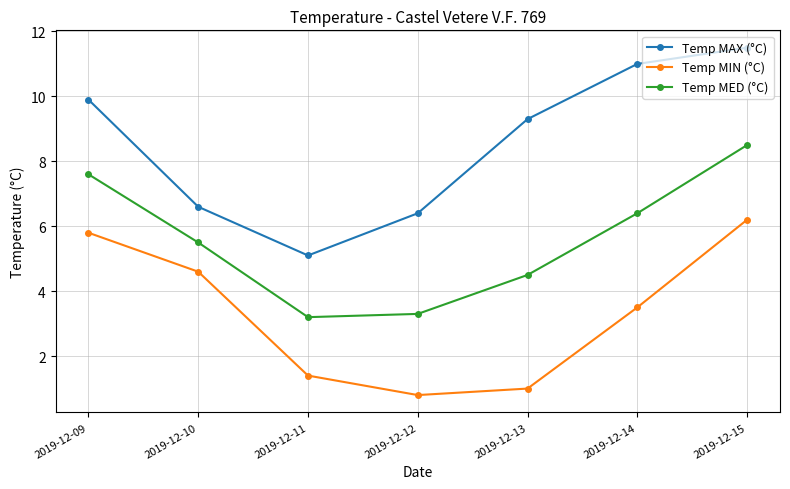

What is the spread (max minus min) of values at 2019-12-11?

3.7